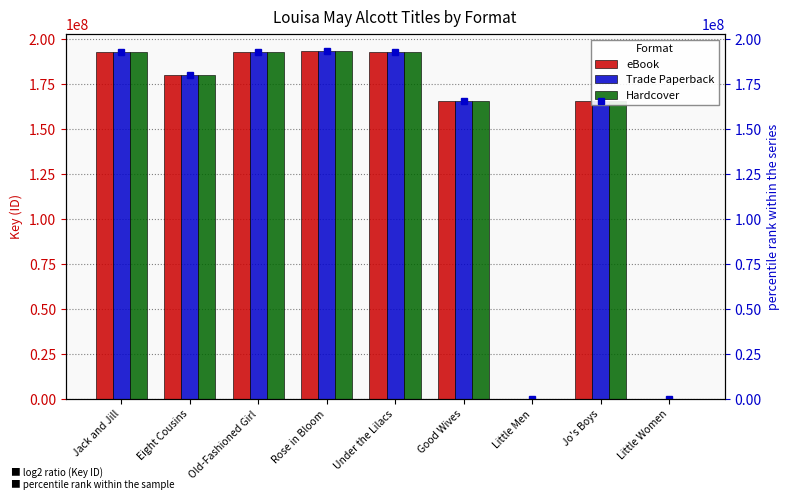

How many values in the Trade Paperback series exceed 180379835?

4